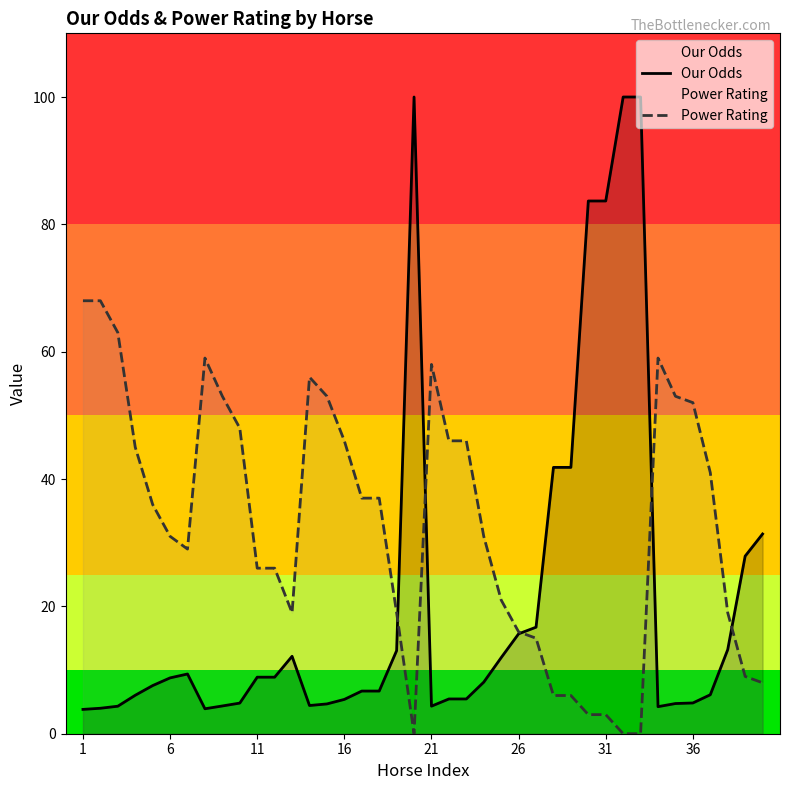

Reading left to right, extract all data points from this chart.

Our Odds: 3.8	4.0	4.3	6.0	7.6	8.8	9.4	3.9	4.4	4.8	8.9	8.9	12.2	4.4	4.7	5.4	6.7	6.7	13.1	100.0	4.3	5.5	5.5	8.1	11.9	15.7	16.7	41.8	41.8	83.7	83.7	100.0	100.0	4.2	4.7	4.8	6.1	13.2	27.9	31.4
Power Rating: 68.0	68.0	63.0	45.0	36.0	31.0	29.0	59.0	53.0	48.0	26.0	26.0	19.0	56.0	53.0	46.0	37.0	37.0	19.0	0.0	58.0	46.0	46.0	31.0	21.0	16.0	15.0	6.0	6.0	3.0	3.0	0.0	0.0	59.0	53.0	52.0	41.0	19.0	9.0	8.0